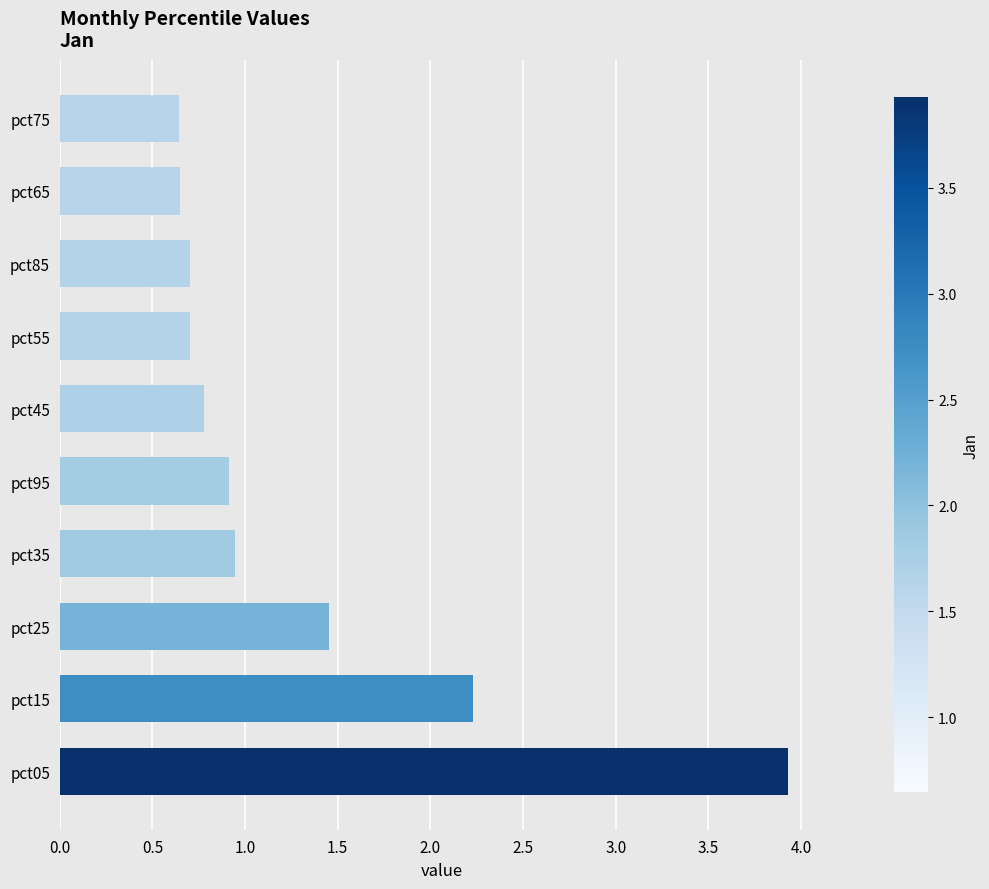

The value at pct55 is 0.2. True or false?

False